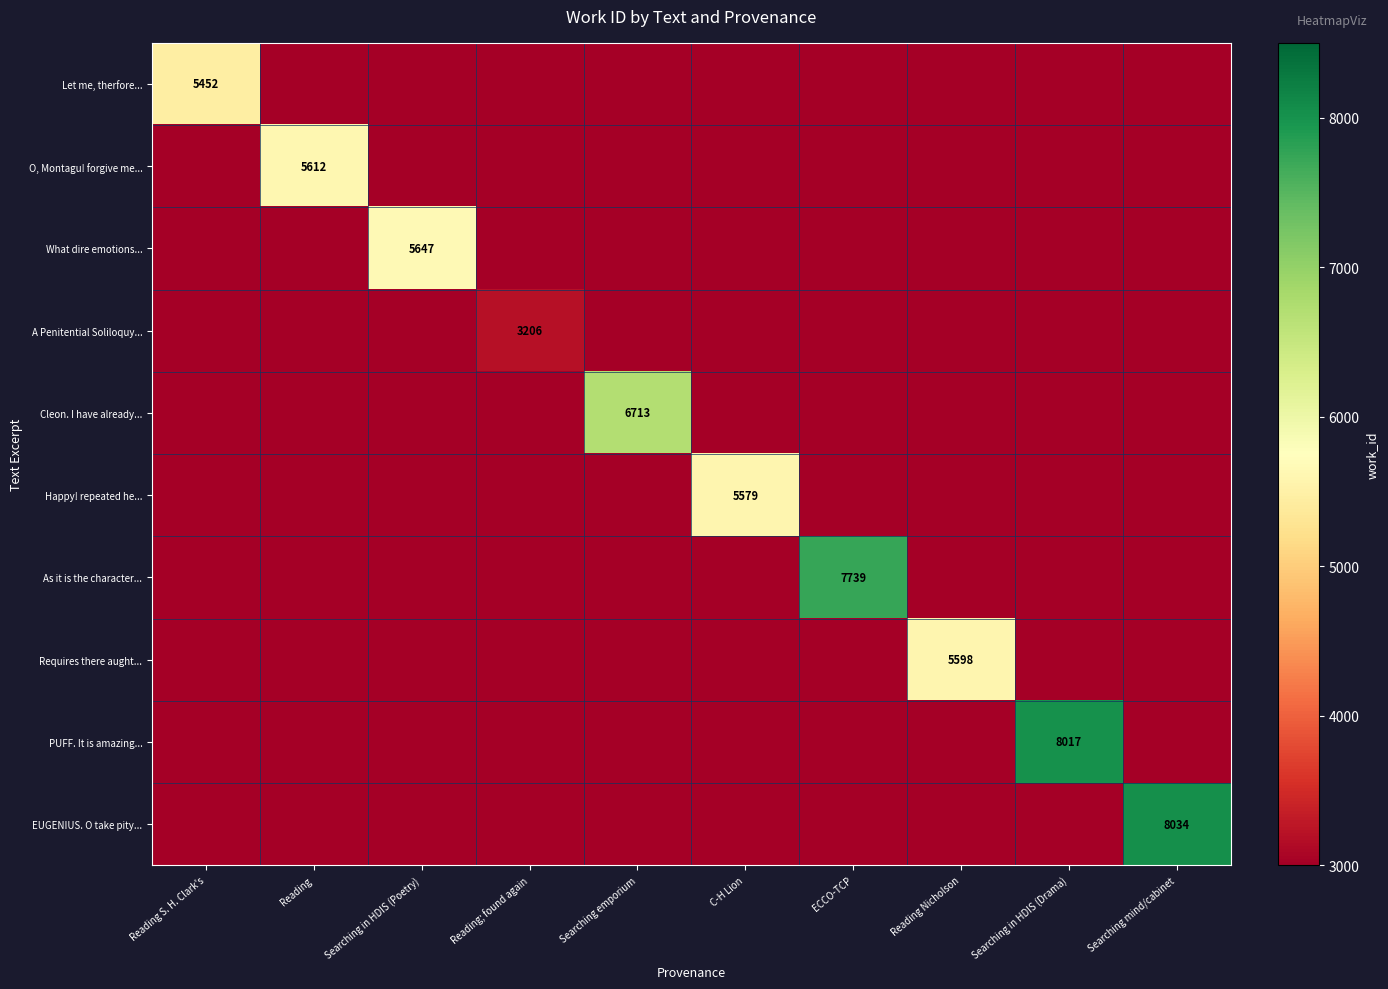

How many series are shown in this chart?

10